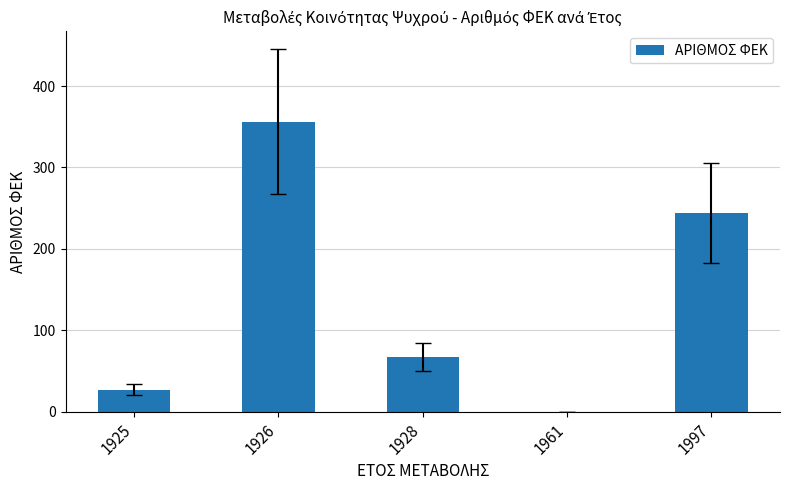

What is the difference between the values at 1997 and 1961?

244